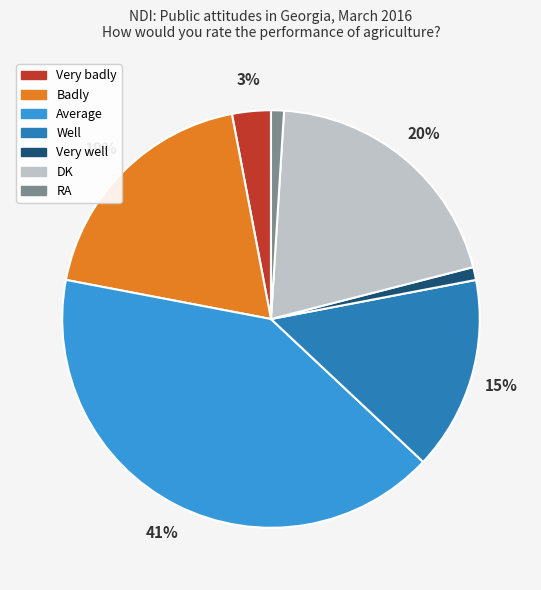

Approximately how many times larger is the value at DK compared to Well?

1.3